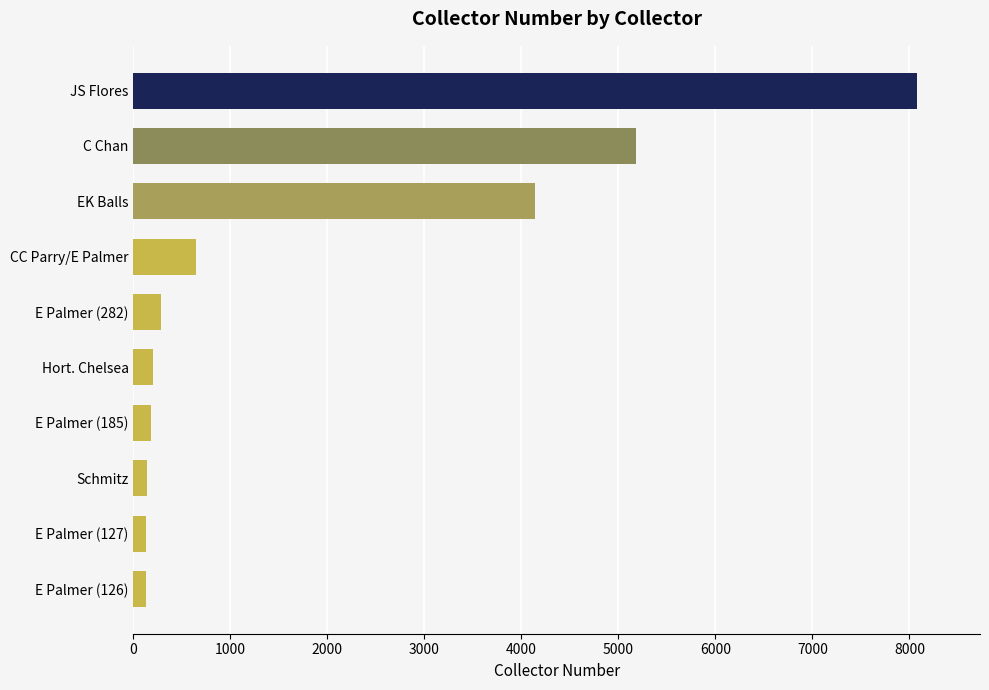

What is the label of the 4th bar from the top?

CC Parry/E Palmer